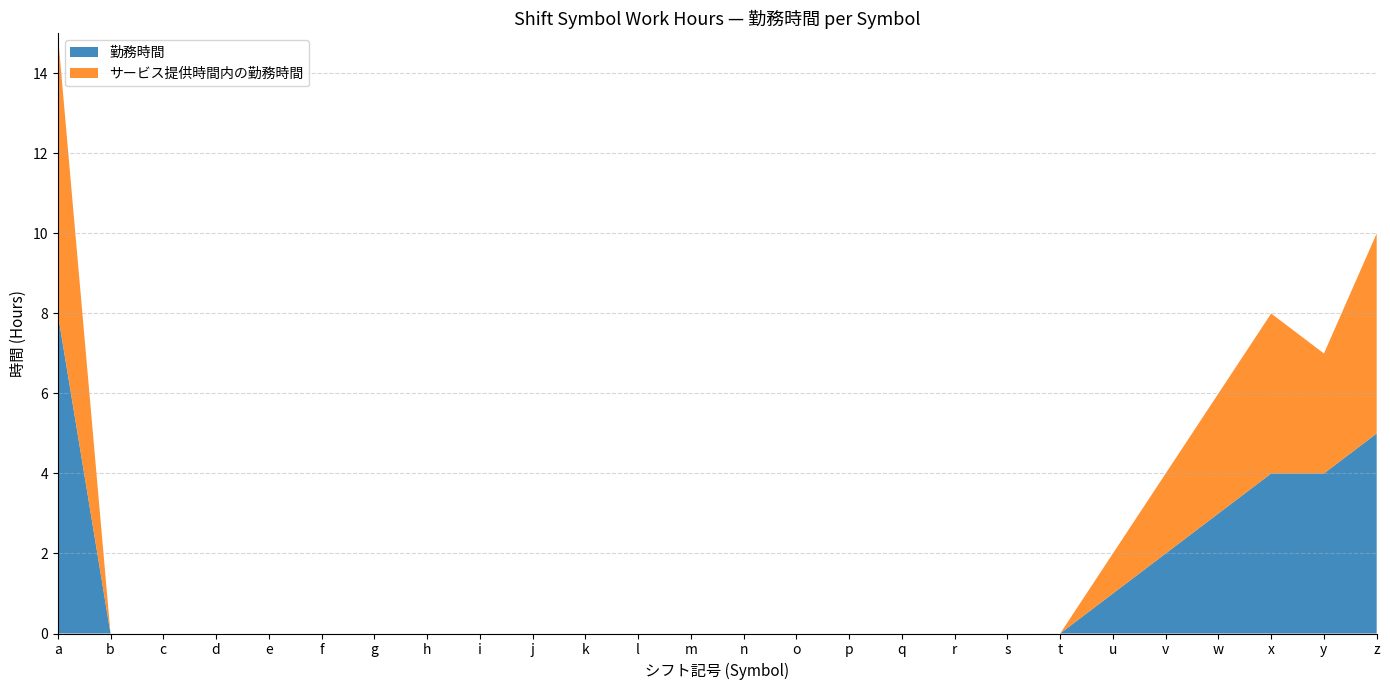

At which category is the sum across all series the highest?

a